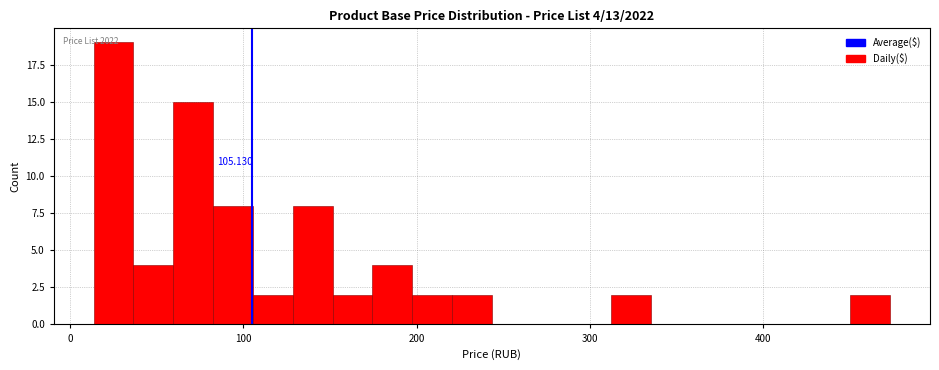

Read against the x-axis, roughly where is the centre of the tallest bar?

20